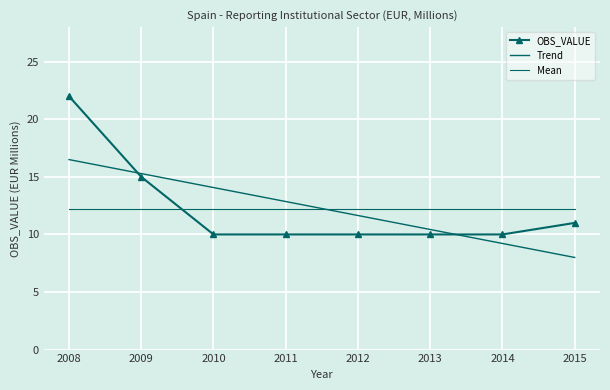

Is this an area chart (filled region under the line)?

No